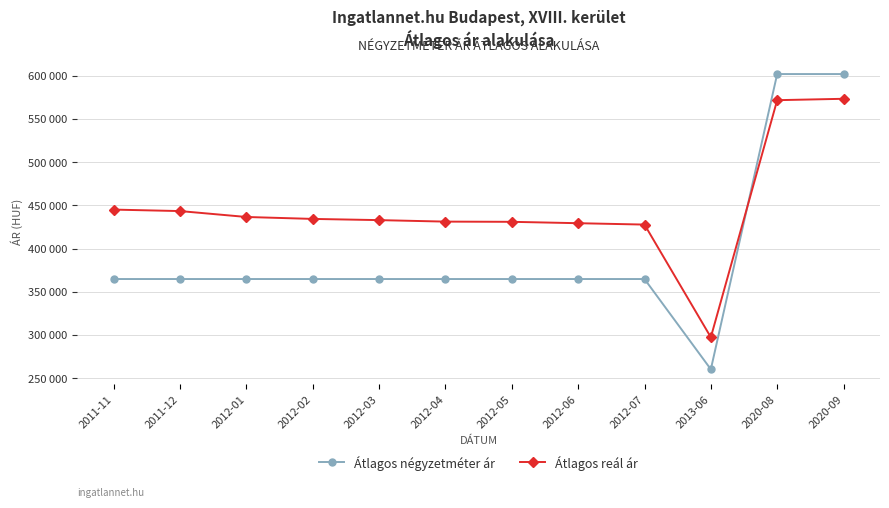

What is the greatest value displayed?

601966